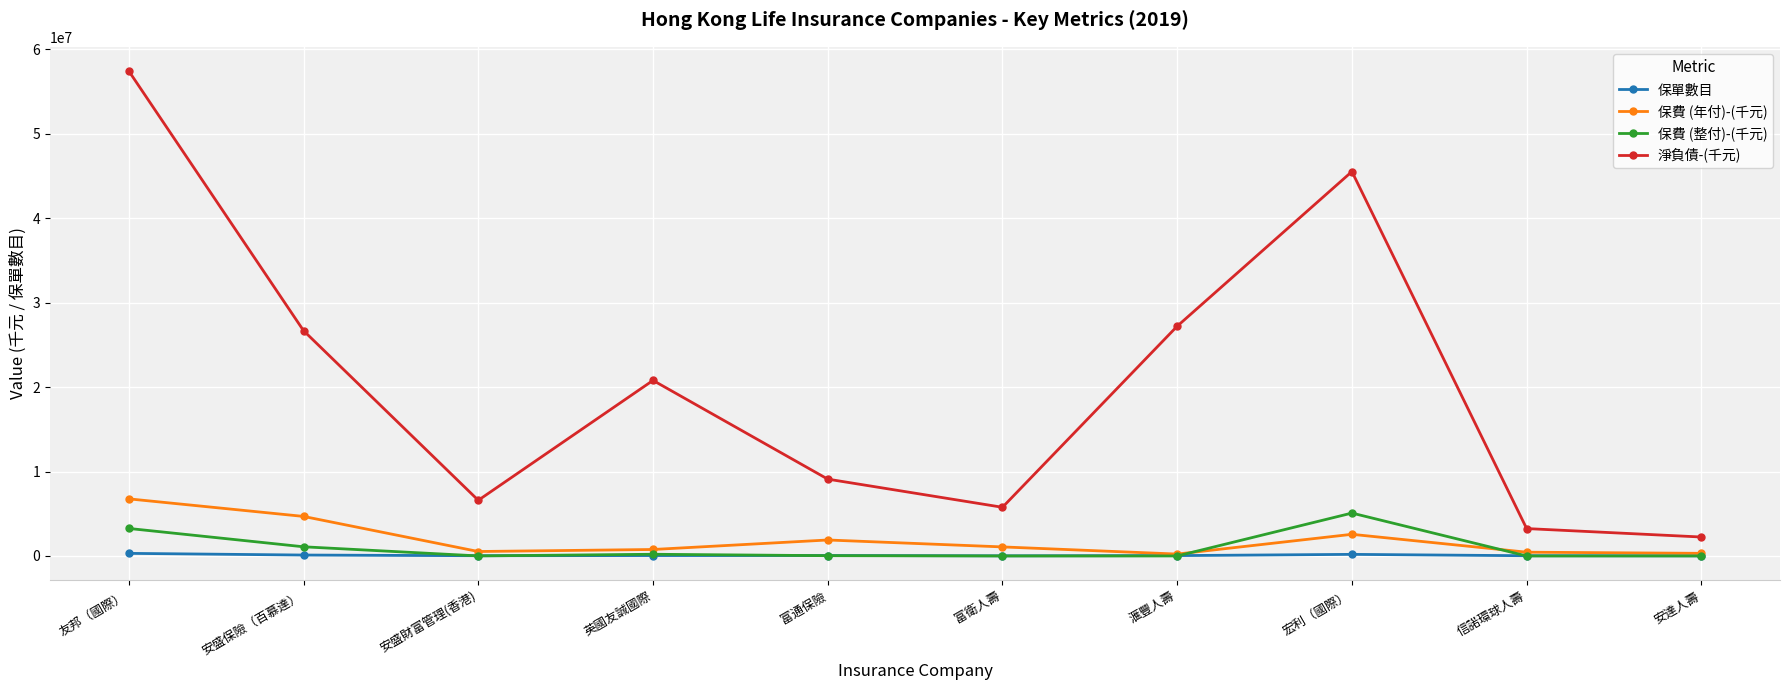

True or false: 淨負債-(千元) and 保單數目 intersect in this chart.

False